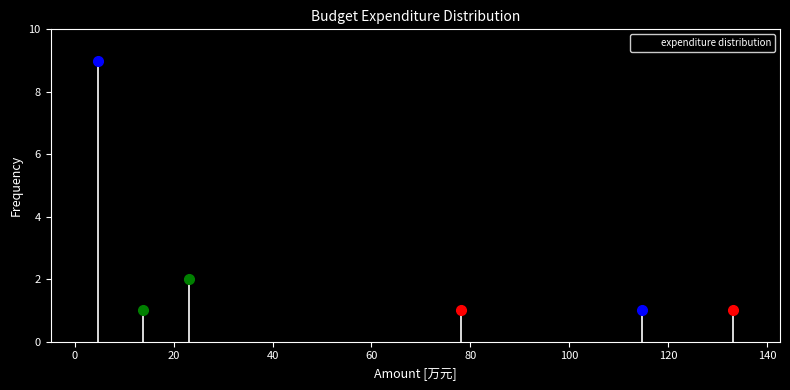

How tall is the bar that spans 128 to 138 on the x-axis? Neither the bar edges nor the heights are printed on the chart, so give them approximately, as read against the axes.

1